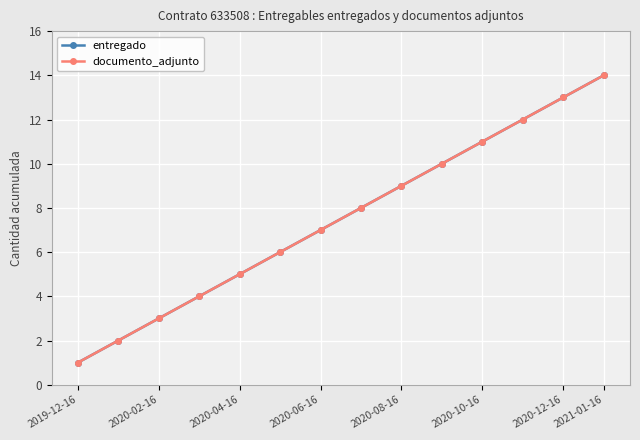

Which label corresponds to the smallest value in the chart?

2019-12-16